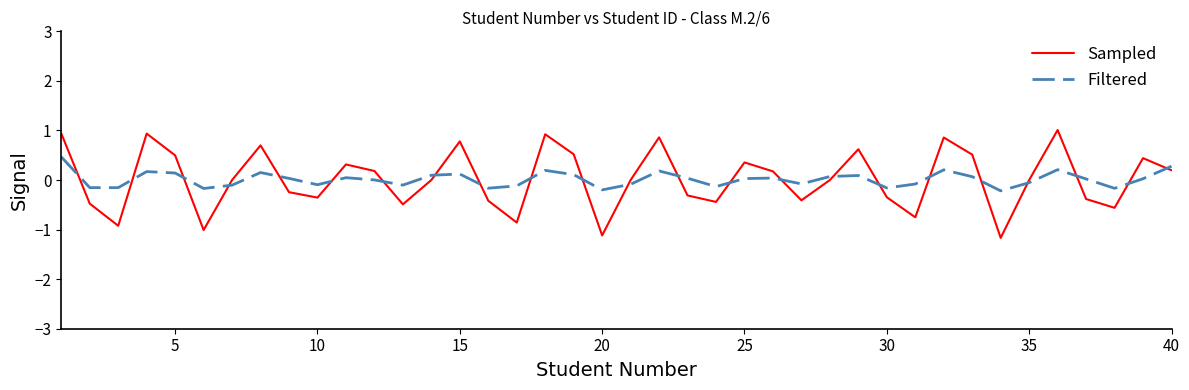

How many intersections are there between Filtered and Sampled?

23